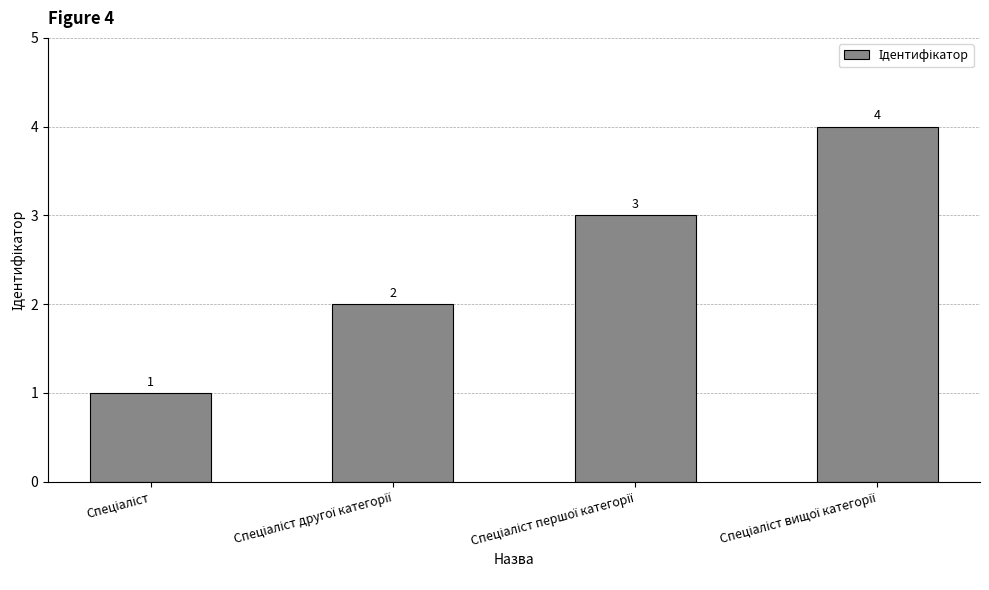

What is the difference between the maximum and minimum values?

3